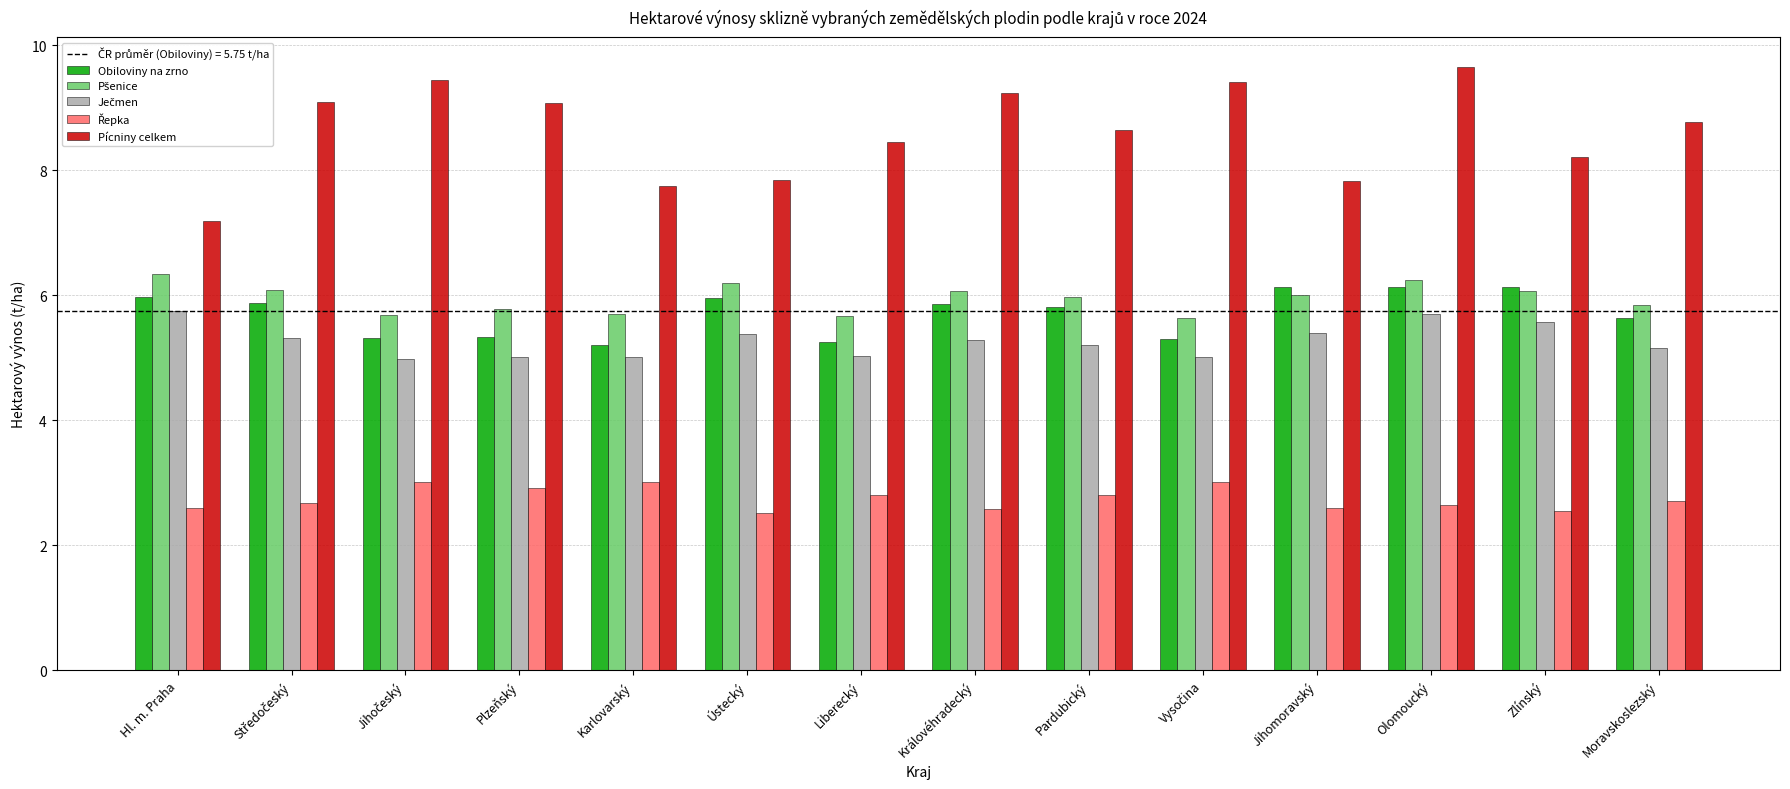

Which series has the widest spread of values?

Pícniny celkem